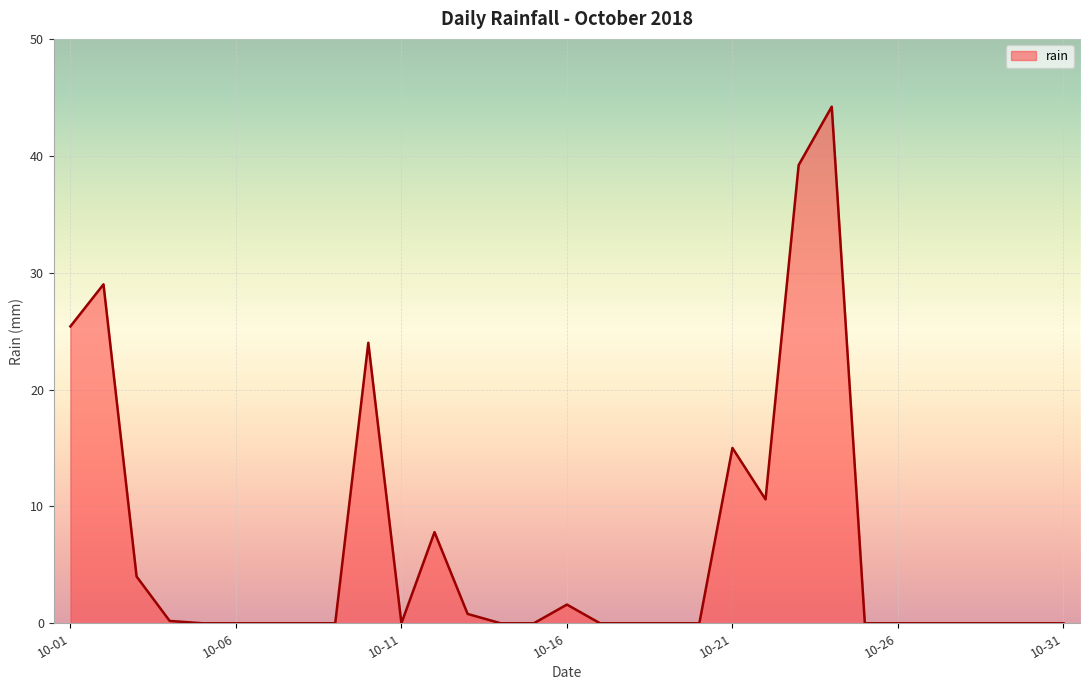

What is the greatest value displayed?

44.2